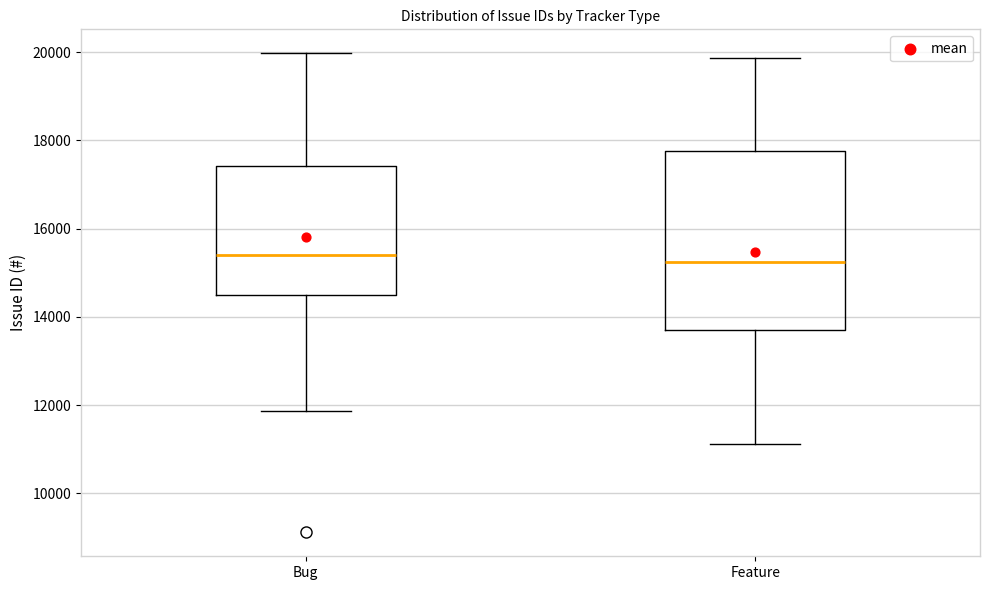

Where does the median line of the box for Feature sit on the y-axis? The values are not printed on the chart, so give them approximately, as read against the axis.

15200